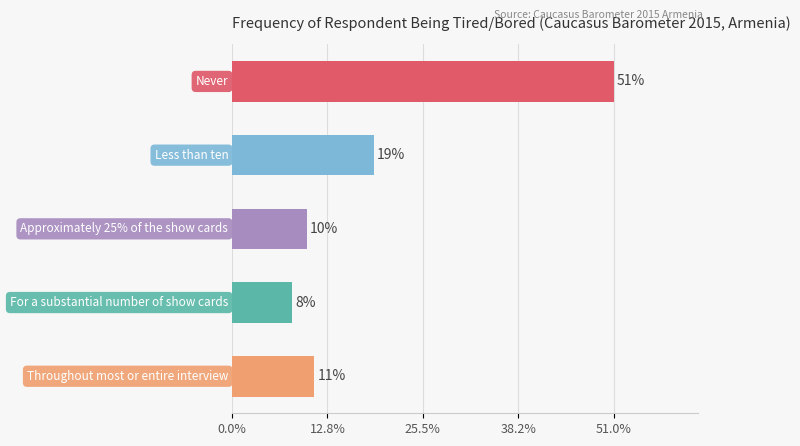

Count the number of categories in the chart.

5